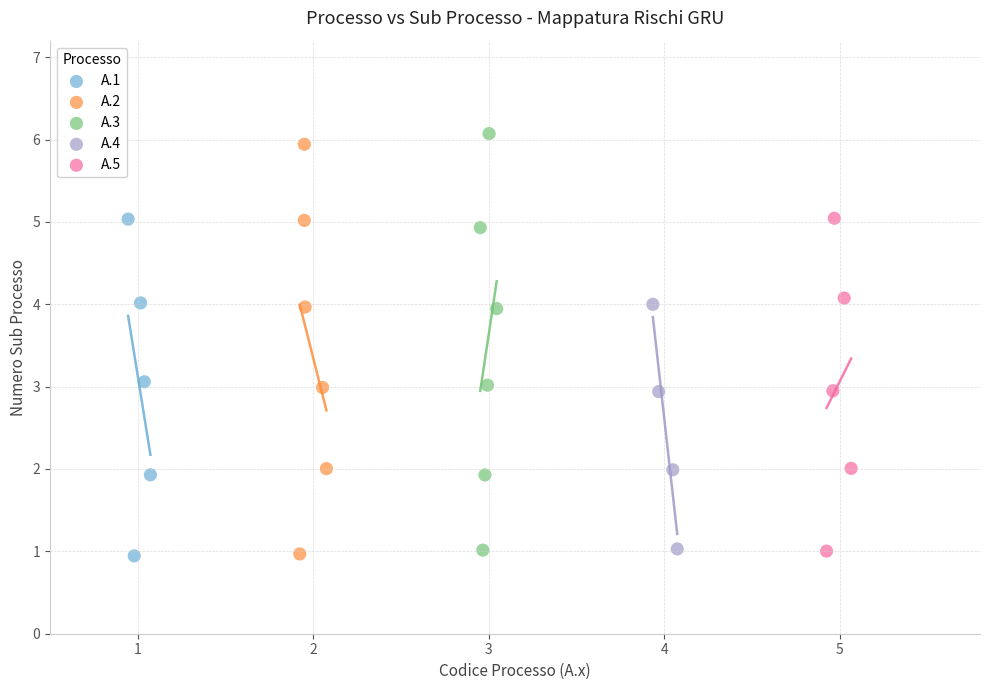

Which series has the largest Y range (max minus min)?

A.3